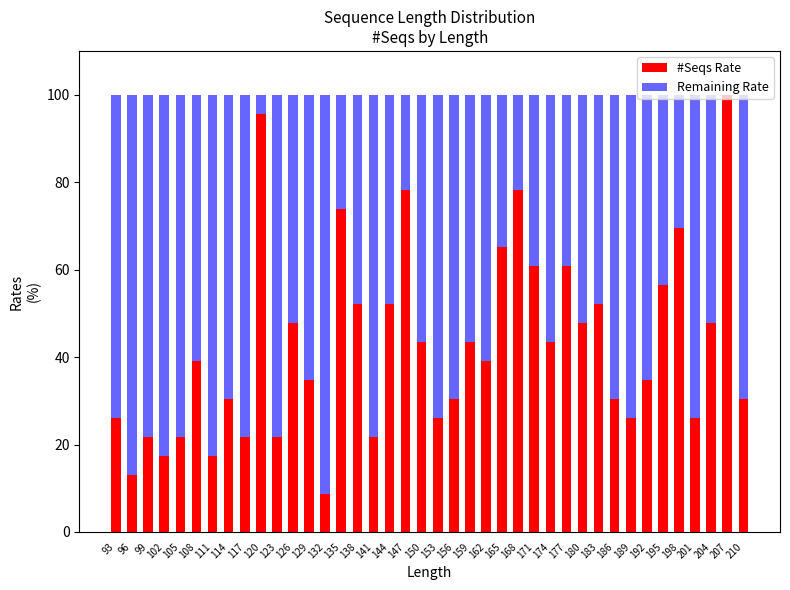

What is the sum of the #Seqs Rate values at 126 and 141?

69.6